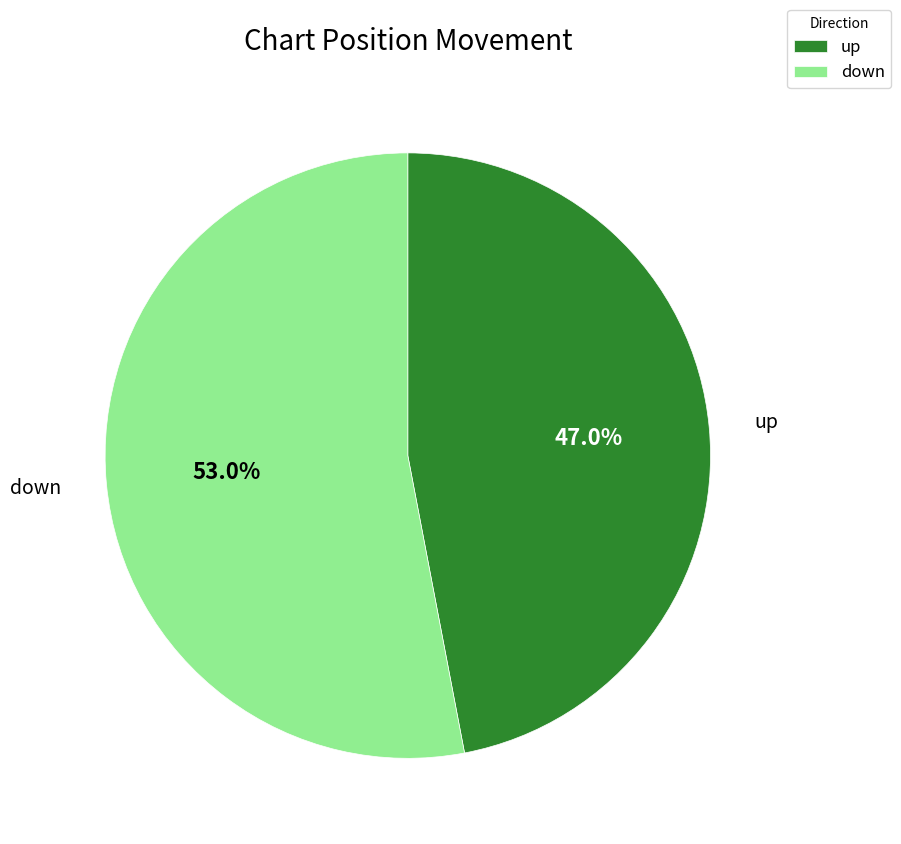

Which category has the smallest portion of the pie?

up